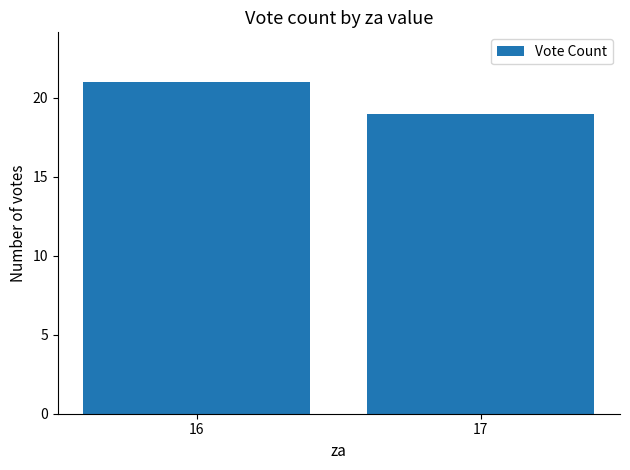

Is it true that the value at 16 is 7?

False